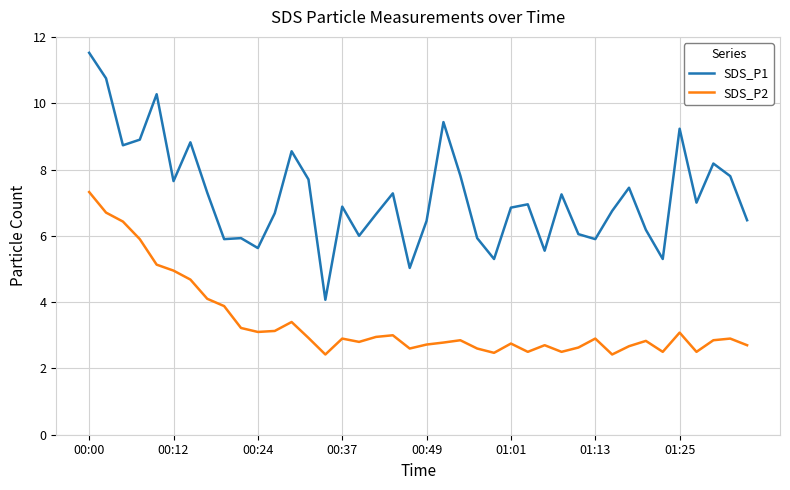

Which series has the widest spread of values?

SDS_P1